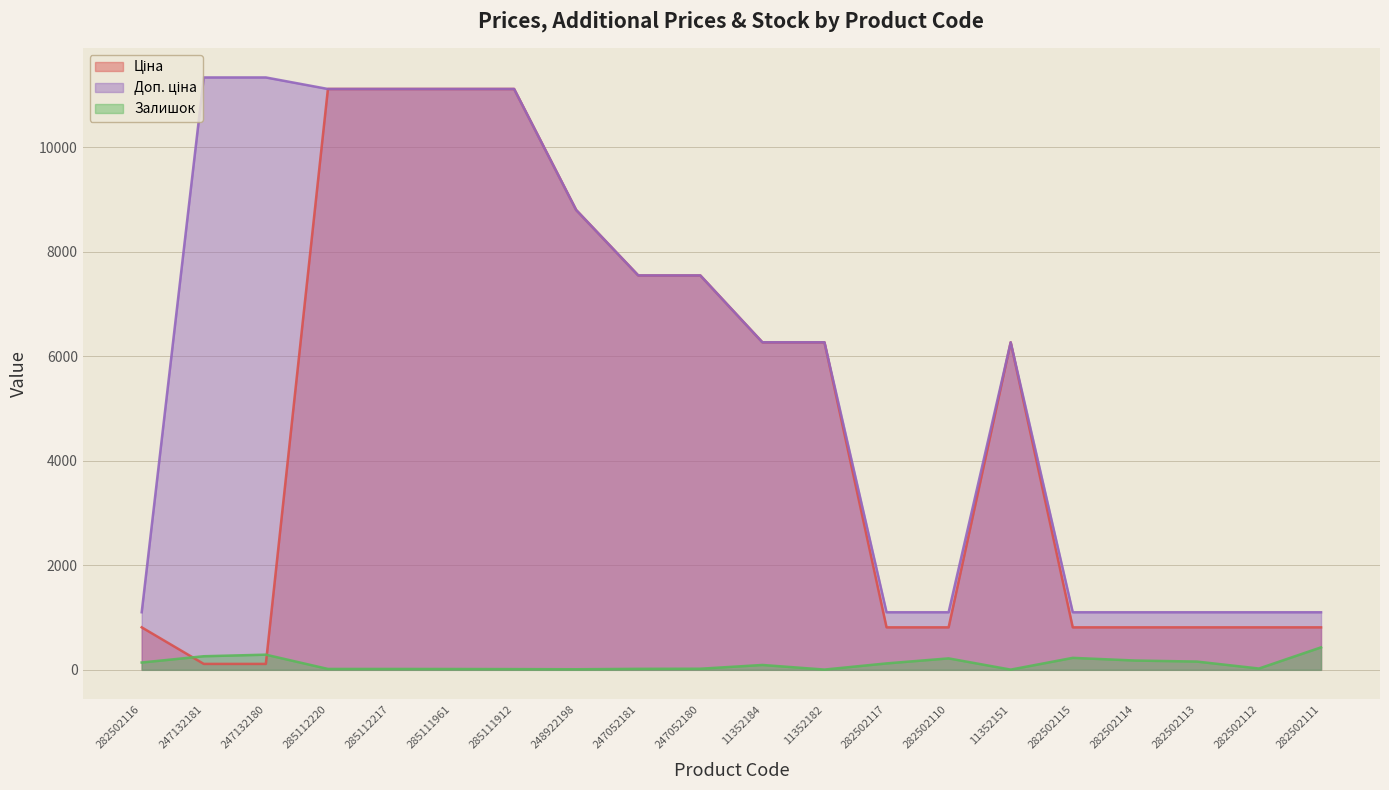

How many data points does each series have?

20